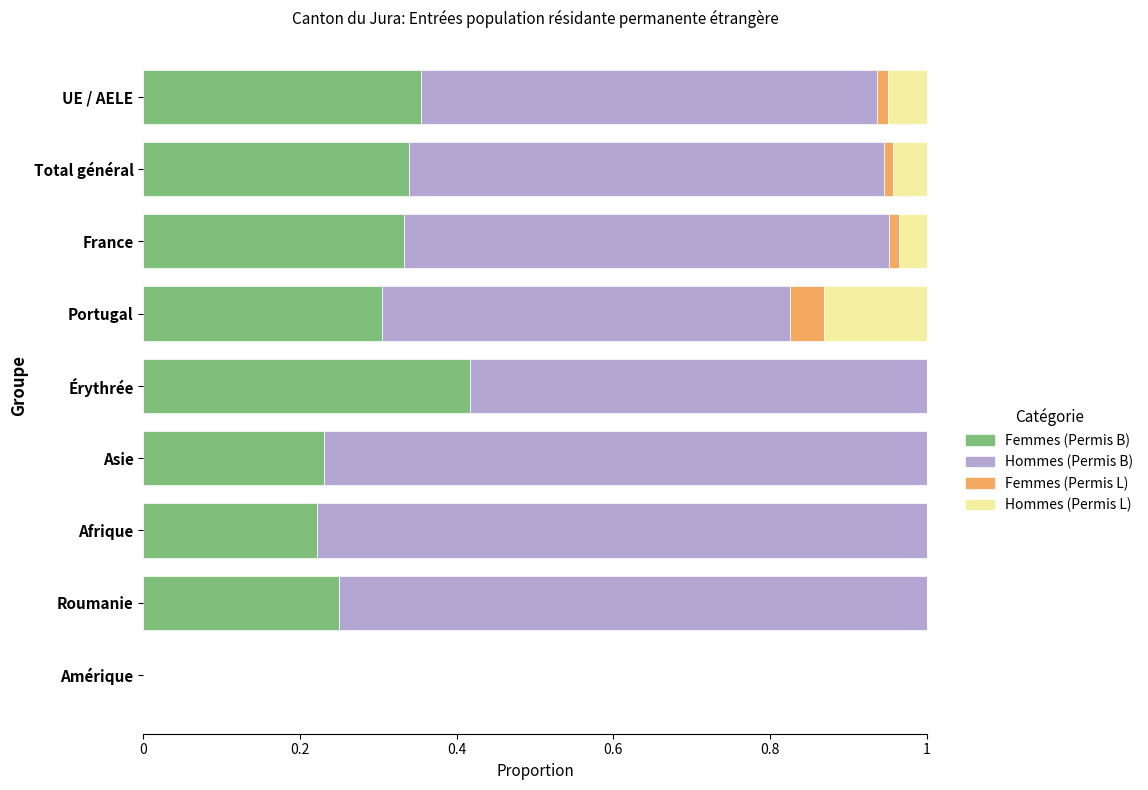

What is the total value across all series at Portugal?

1.0